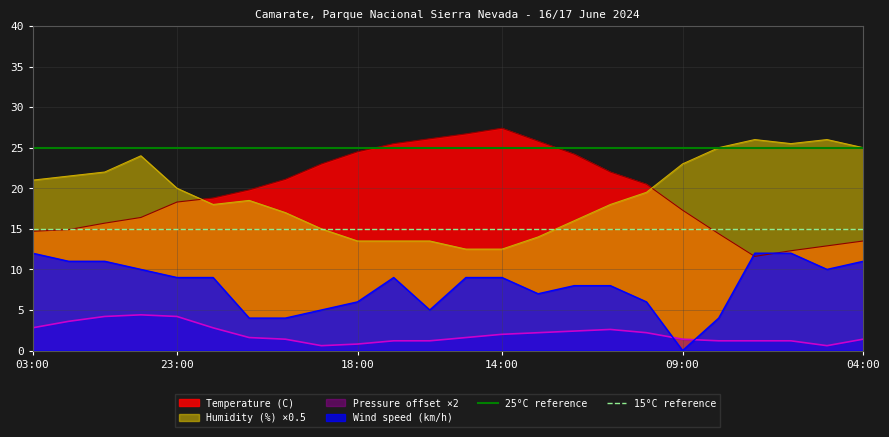

What is the value of the 25°C reference point at the 1st from the left?

25